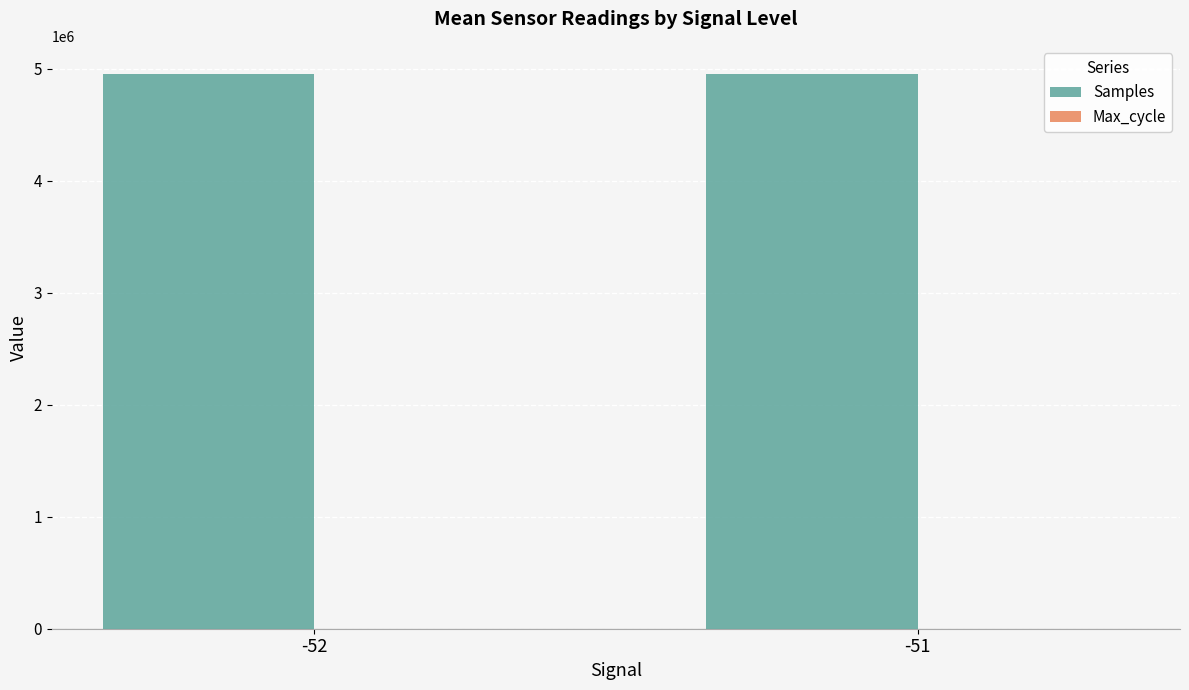

The value of Samples at -52 is 4956081. True or false?

True